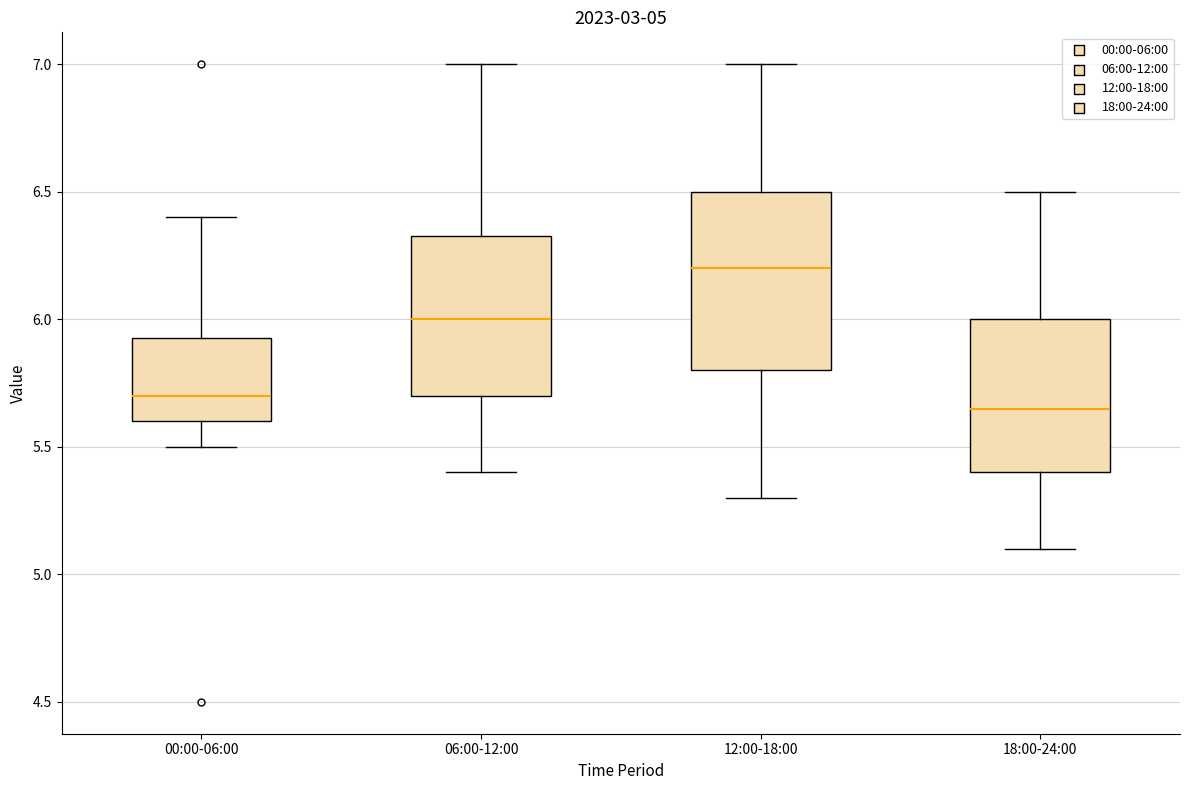

Comparing the boxes themselves (not the whiskers), which one is the tallest?

12:00-18:00